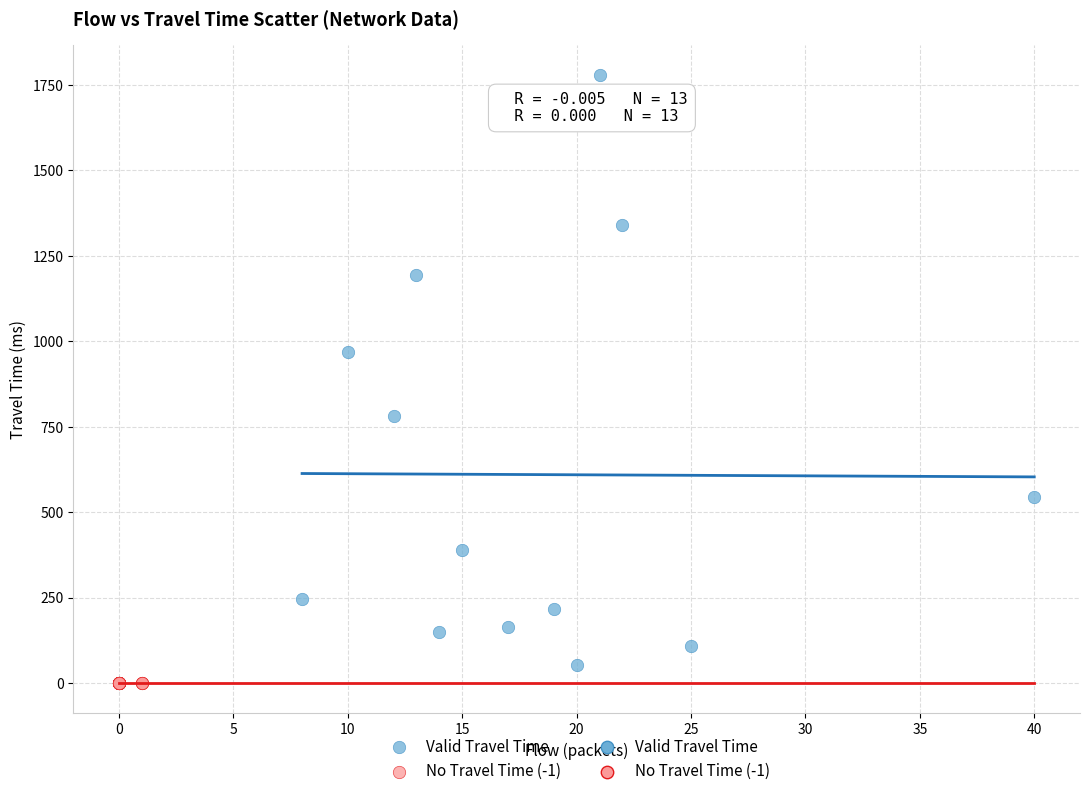

Which series contains the highest Y value?

Valid Travel Time